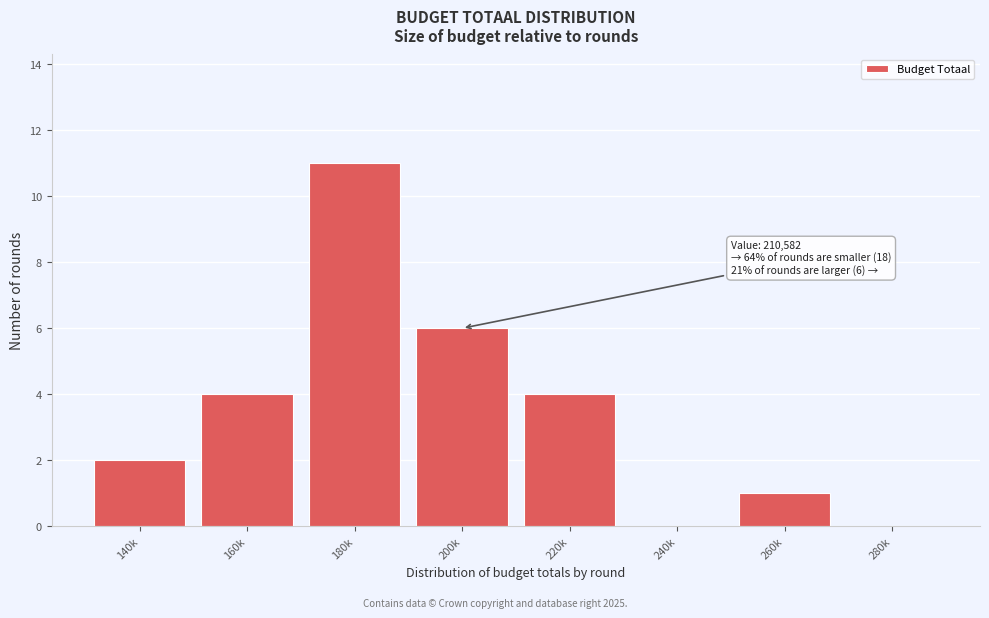

Reading left to right, what are all the values shown in this chart?

140k=2	160k=4	180k=11	200k=6	220k=4	240k=0	260k=1	280k=0